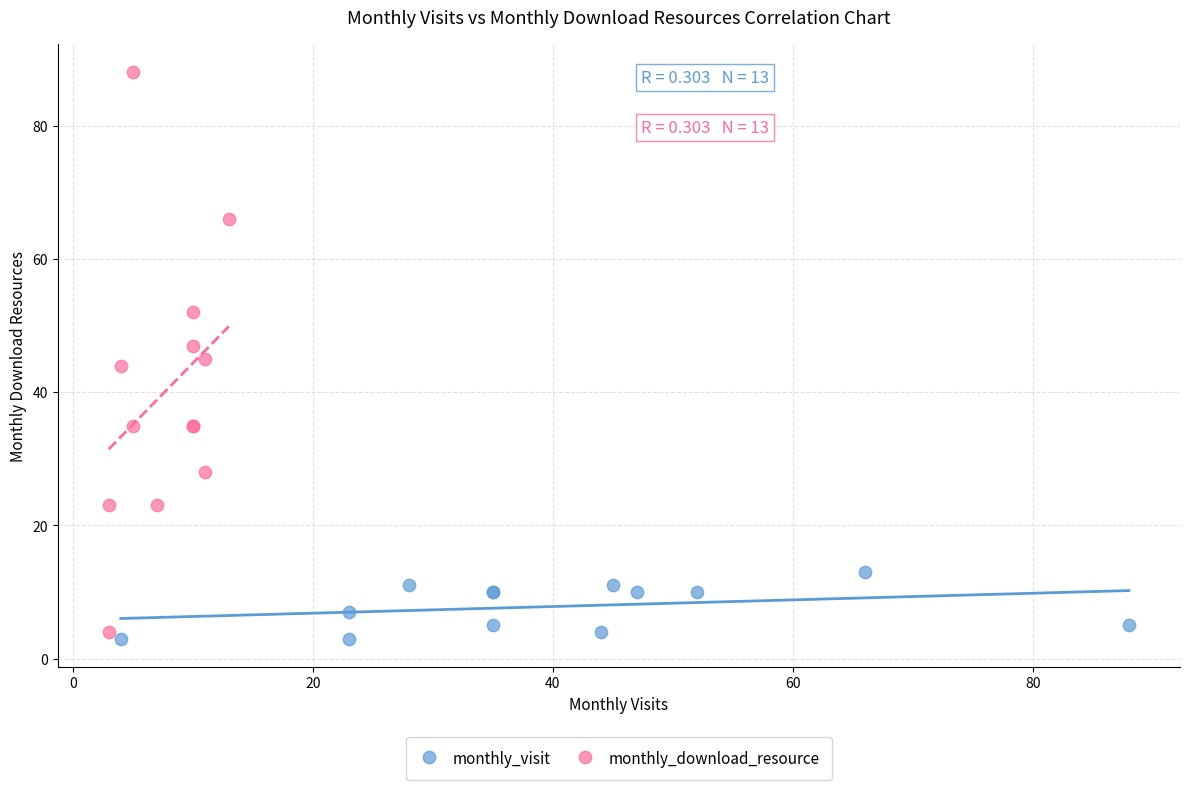

Which series has the largest Y range (max minus min)?

monthly_download_resource